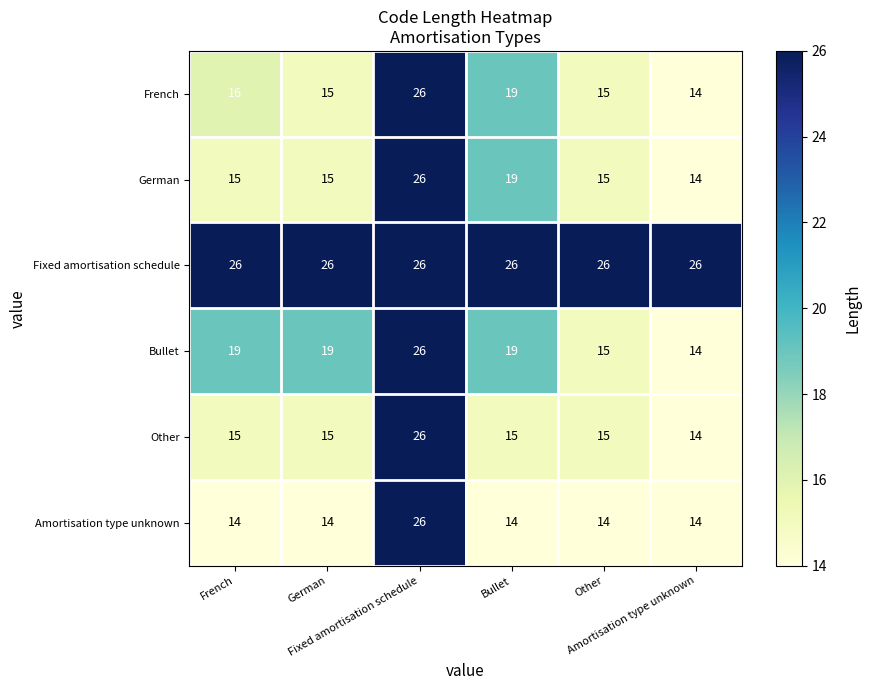

What is the maximum value shown in the chart?

26